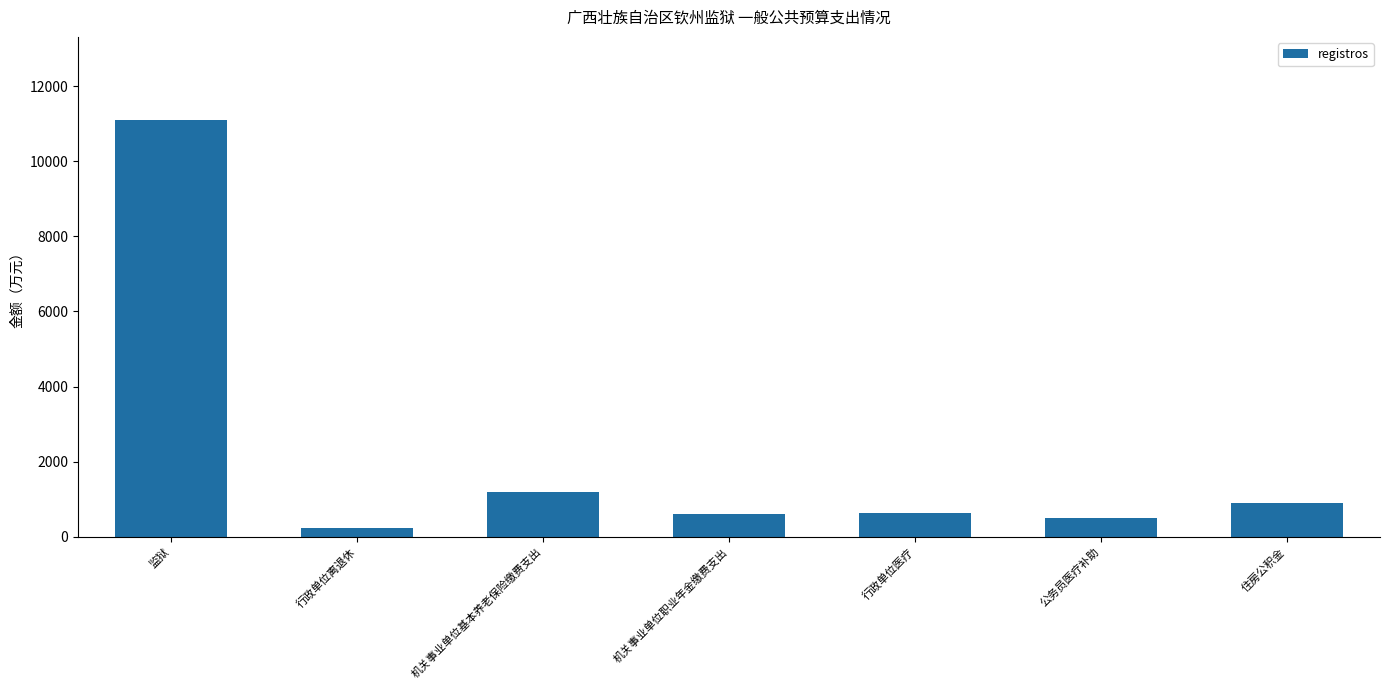

What position from the left is 住房公积金?

7